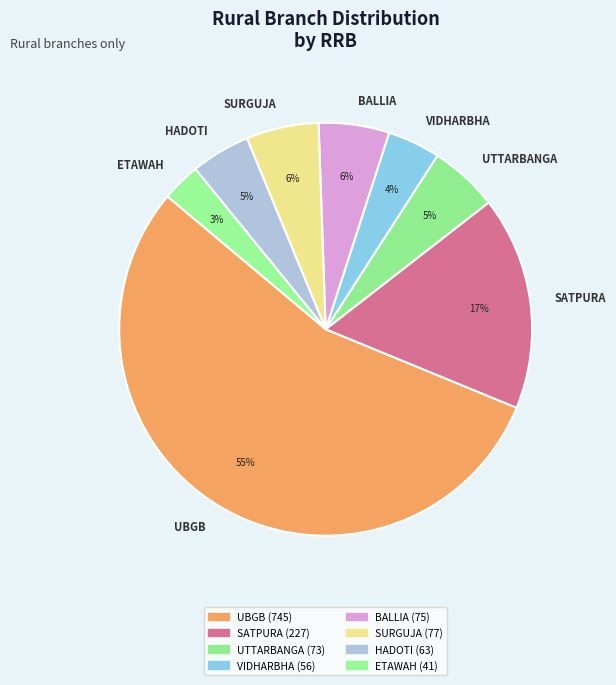

Which has a higher value, UBGB or UTTARBANGA?

UBGB